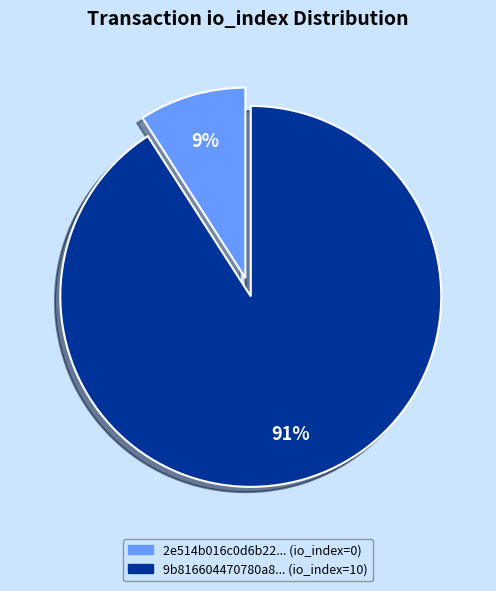

Is there a majority slice in this chart?

Yes